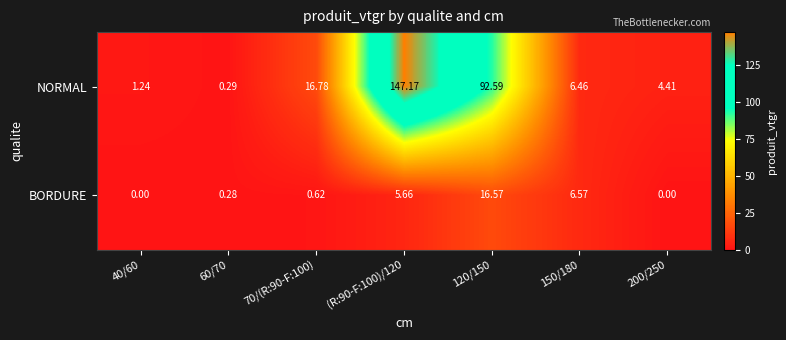

Is the value of BORDURE at (R:90-F:100)/120 greater than the value of NORMAL at 40/60?

Yes